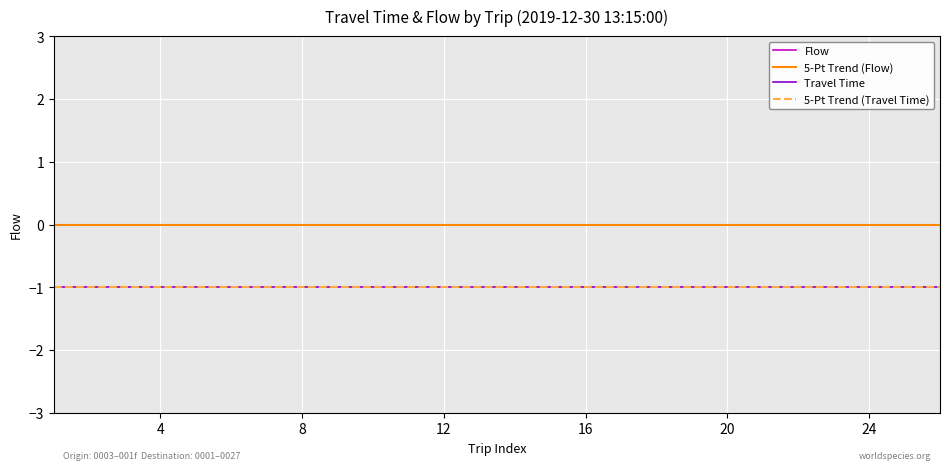

What is the label of the 9th point from the left?

8